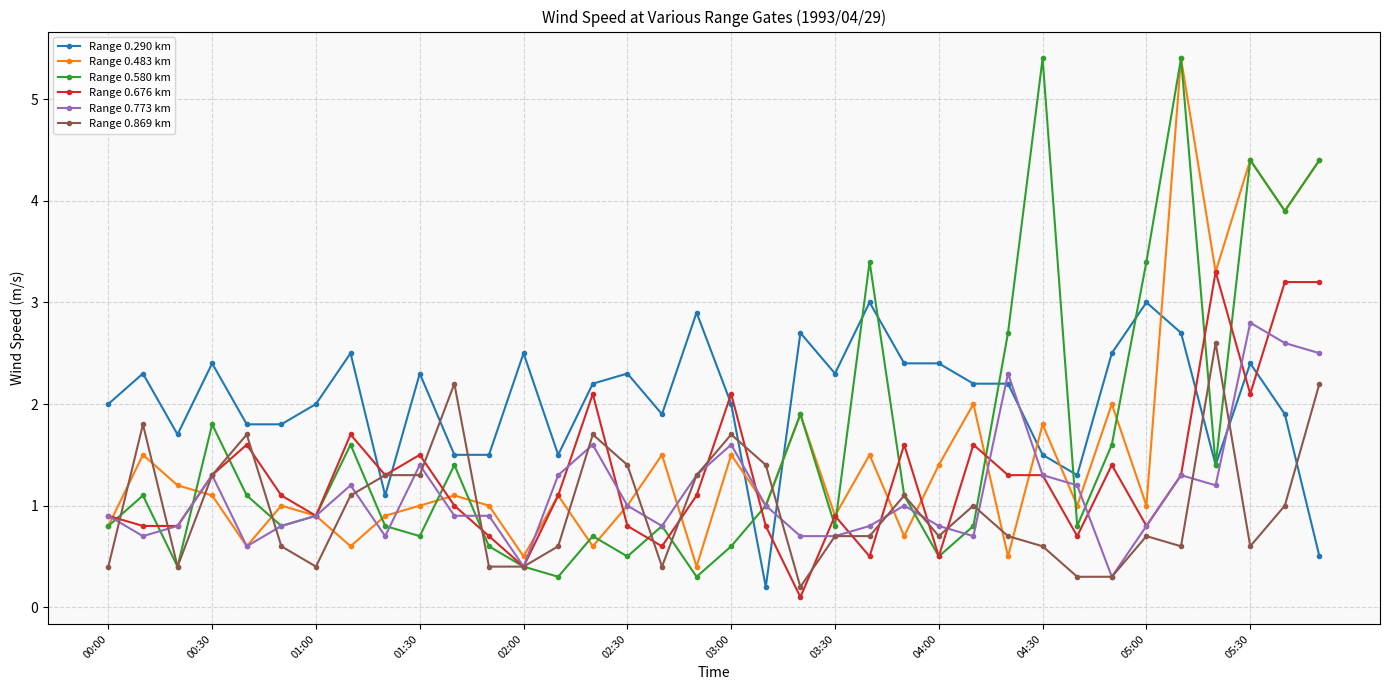

What are all the series names shown in the legend?

Range 0.290 km, Range 0.483 km, Range 0.580 km, Range 0.676 km, Range 0.773 km, Range 0.869 km